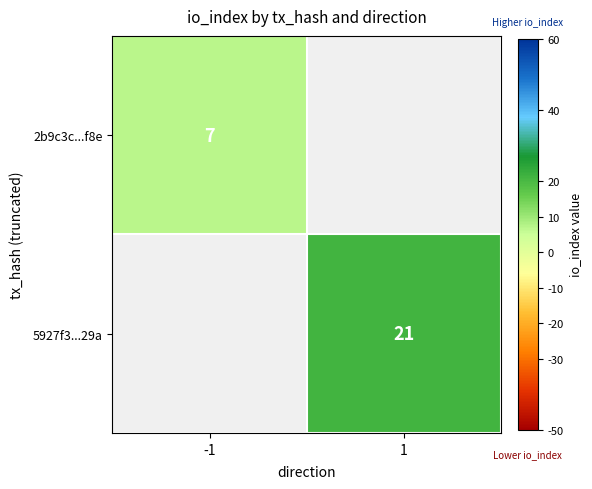

How many distinct data groups are displayed?

2